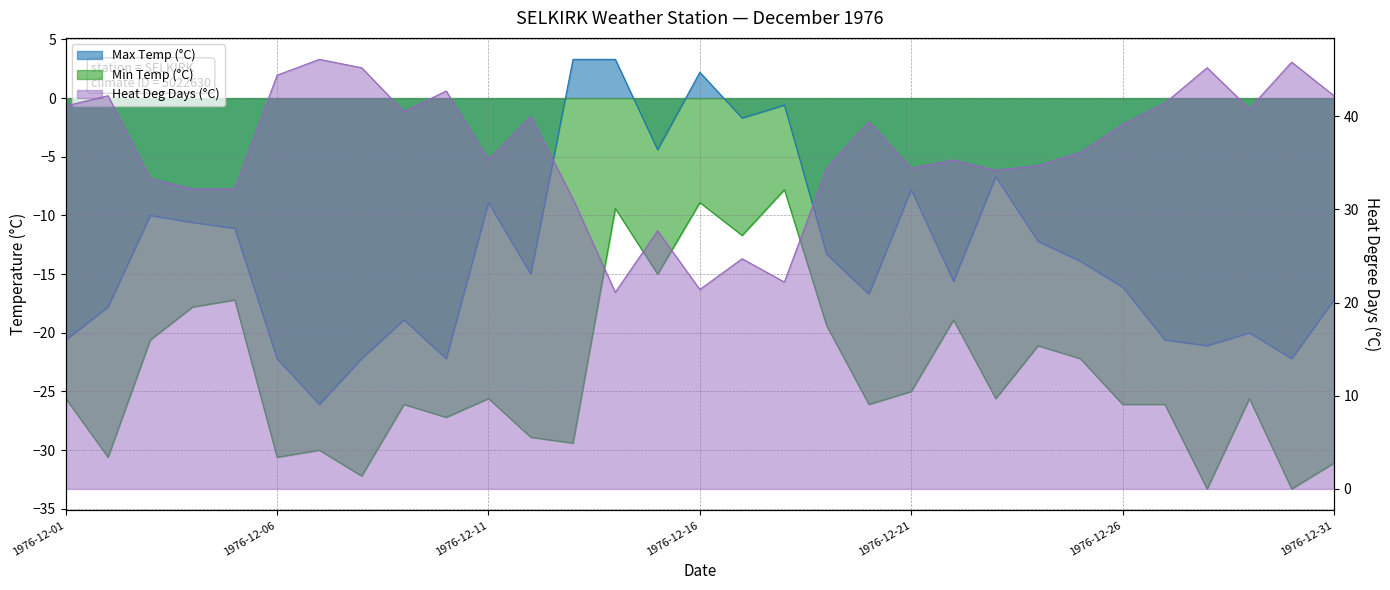

List the series in order of their peak value, lowest first.

Min Temp (°C), Max Temp (°C), Heat Deg Days (°C)